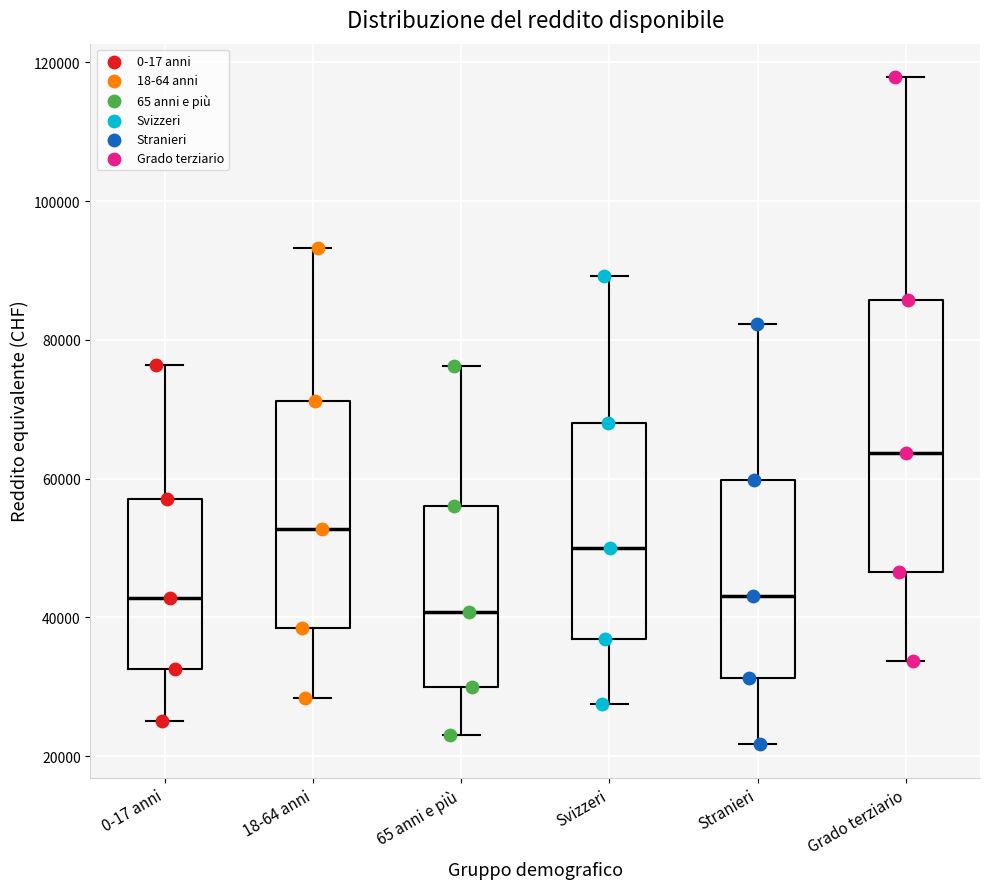

Where does the upper whisker of the box for 0-17 anni end on the y-axis? The values are not printed on the chart, so give them approximately, as read against the axis.

76000